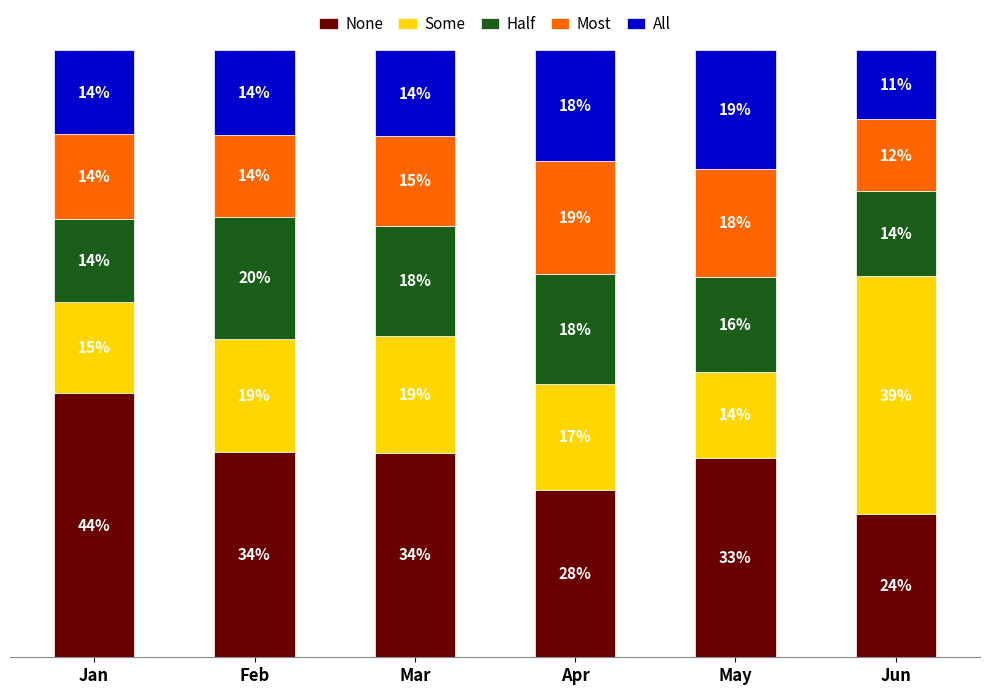

Are the bars horizontal?

No